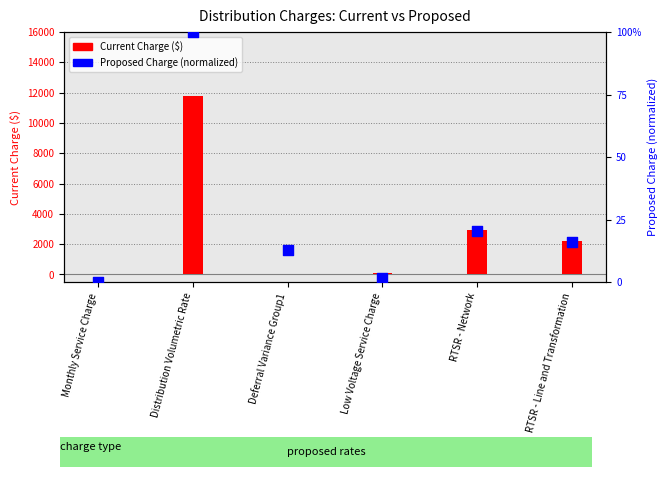

What are all the series names shown in the legend?

Current Charge ($), Proposed Charge (normalized)